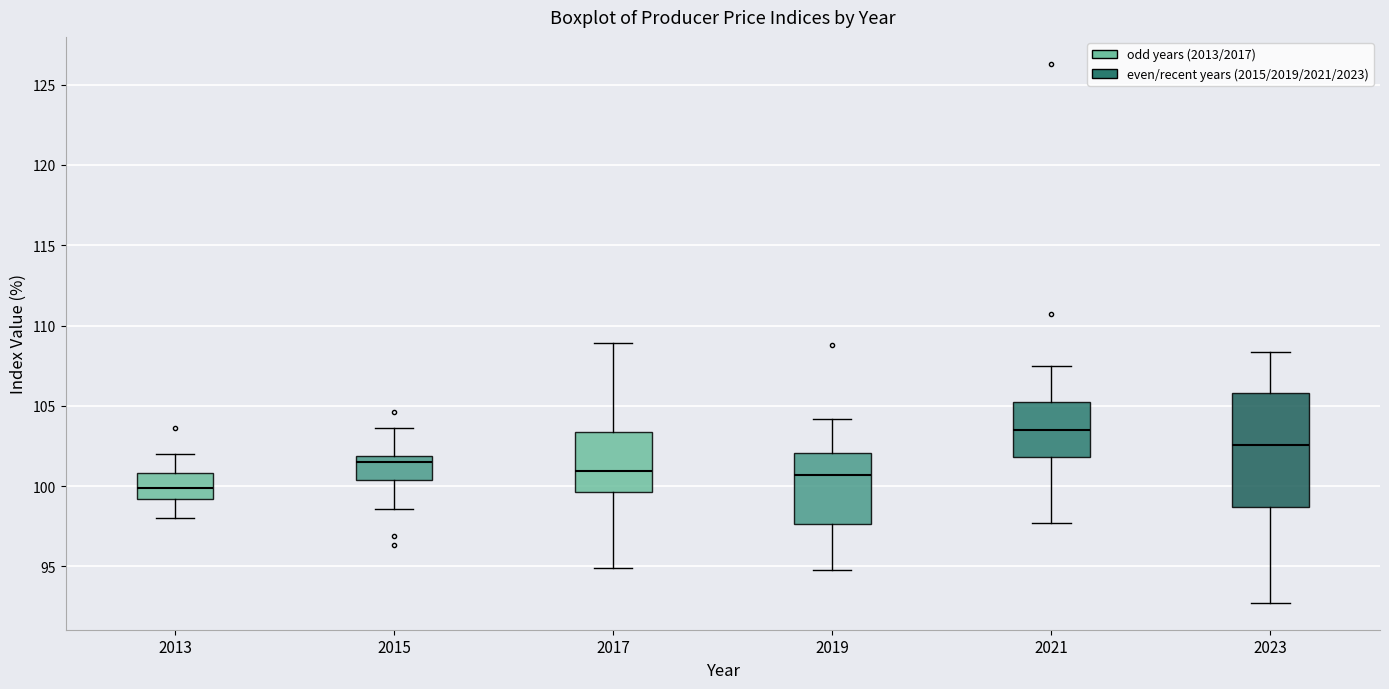

Reading left to right, transcribe this box plot: for each box, give where its median line is, the range the box spans, and where its two whiskers end, as read against the y-axis. The values are not printed on the chart, so give them approximately, as read against the axis.

2013: median 100.0, box 99.0 to 101.0, whiskers 98.0 to 102.0
2015: median 101.5, box 100.5 to 102.0, whiskers 98.5 to 103.5
2017: median 101.0, box 99.5 to 103.5, whiskers 95.0 to 109.0
2019: median 100.5, box 97.5 to 102.0, whiskers 95.0 to 104.0
2021: median 103.5, box 102.0 to 105.5, whiskers 97.5 to 107.5
2023: median 102.5, box 98.5 to 106.0, whiskers 92.5 to 108.5